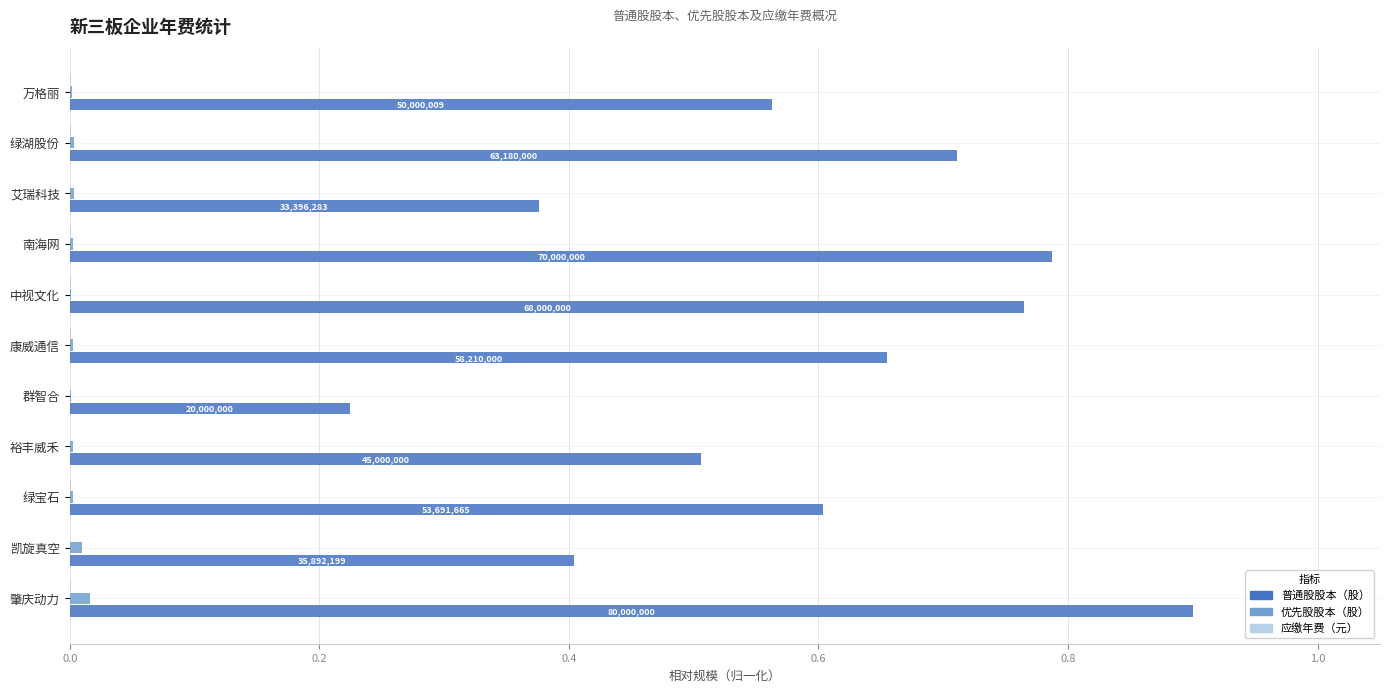

True or false: 优先股股本（股） has a value of 0.0 at 南海网.

True